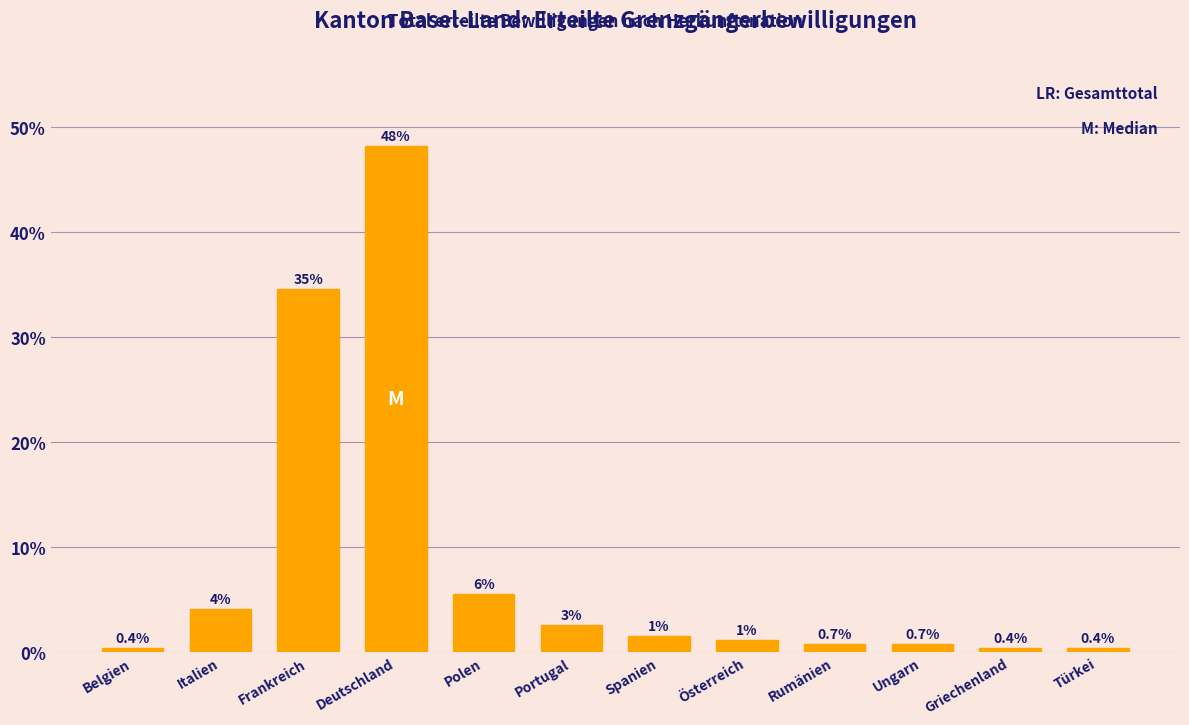

What is the label of the 1st bar from the left?

Belgien